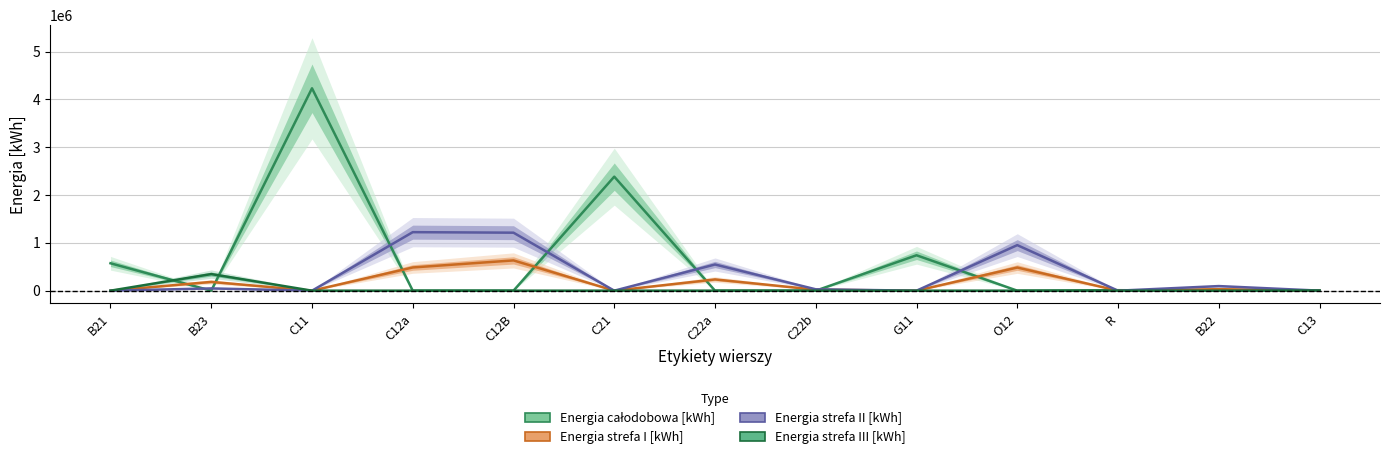

How many data points in Energia strefa I [kWh] are less than 20924?

6